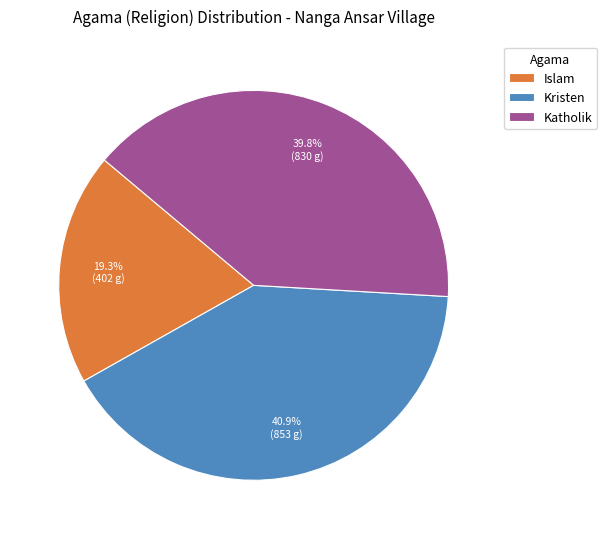

To the nearest percent, what is the average slice percentage?

33%